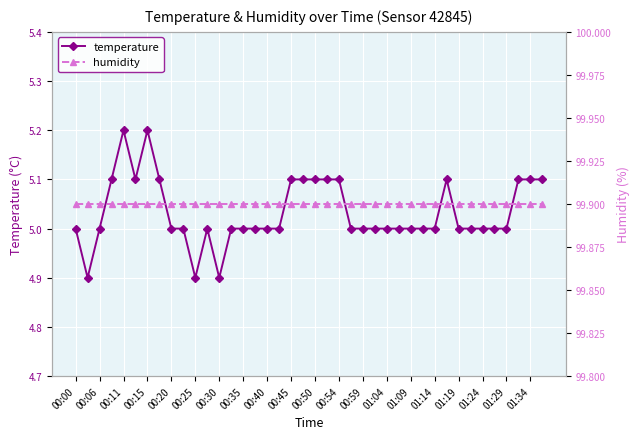

True or false: temperature has more than 2 points higher than both neighbors.

True